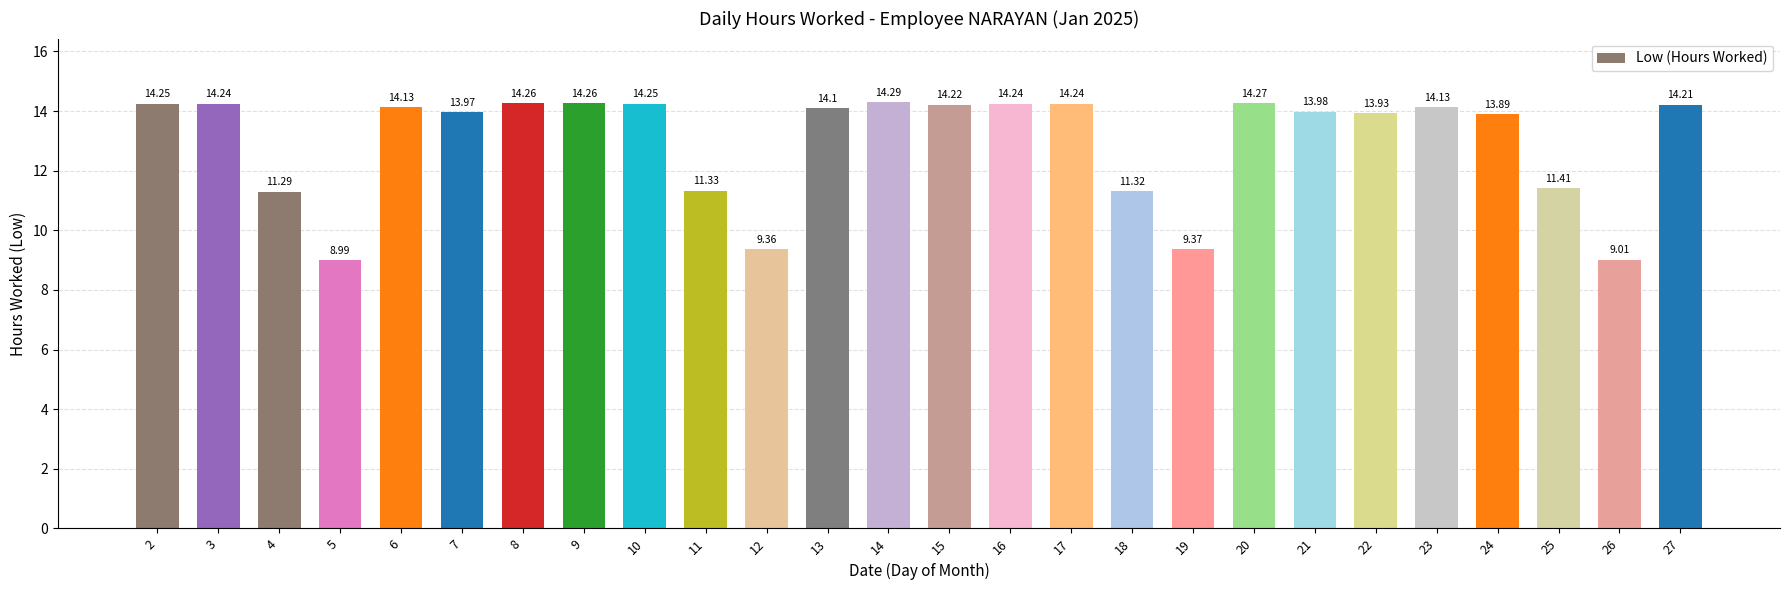

The chart shows a value of 14.2 at 10. True or false?

True